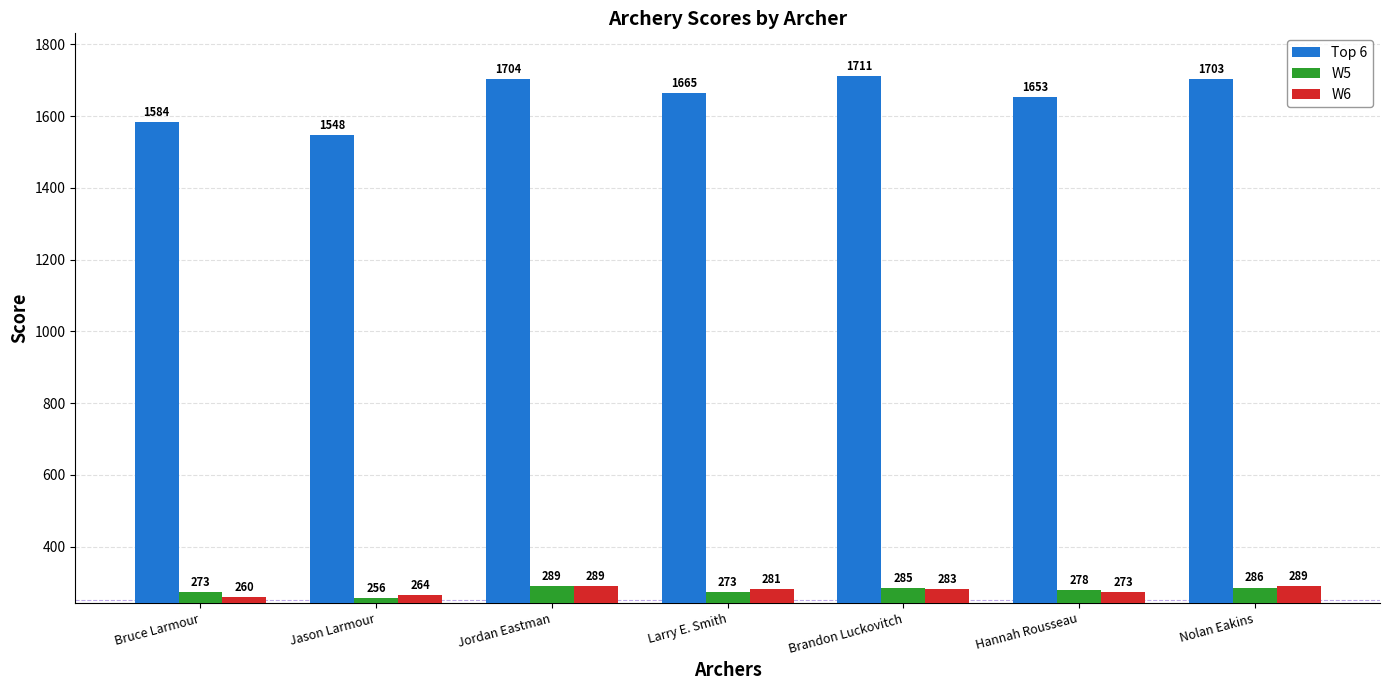

List the labels in order of Top 6 value, smallest first.

Jason Larmour, Bruce Larmour, Hannah Rousseau, Larry E. Smith, Nolan Eakins, Jordan Eastman, Brandon Luckovitch